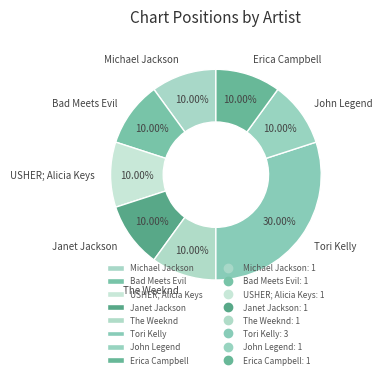

What percentage is the Bad Meets Evil slice, to the nearest percent?

10%